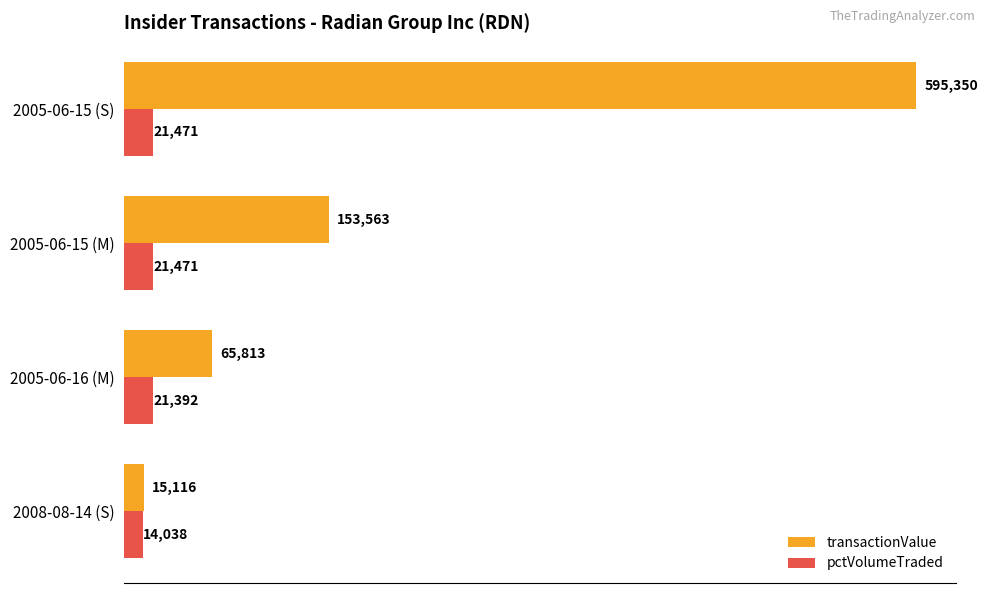

Rank the categories by transactionValue value from highest to lowest.

2005-06-15 (S), 2005-06-15 (M), 2005-06-16 (M), 2008-08-14 (S)